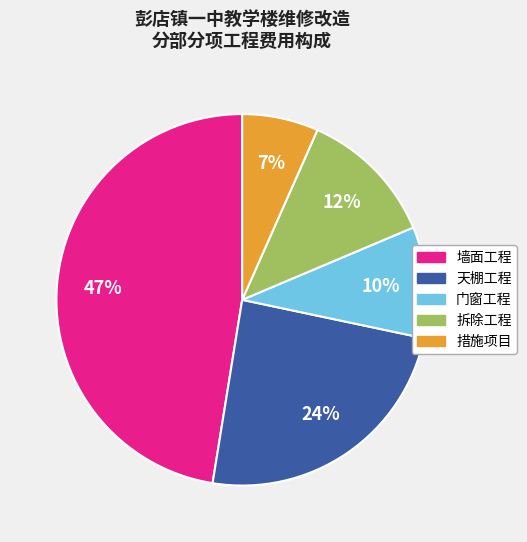

Which has a higher value, 天棚工程 or 拆除工程?

天棚工程